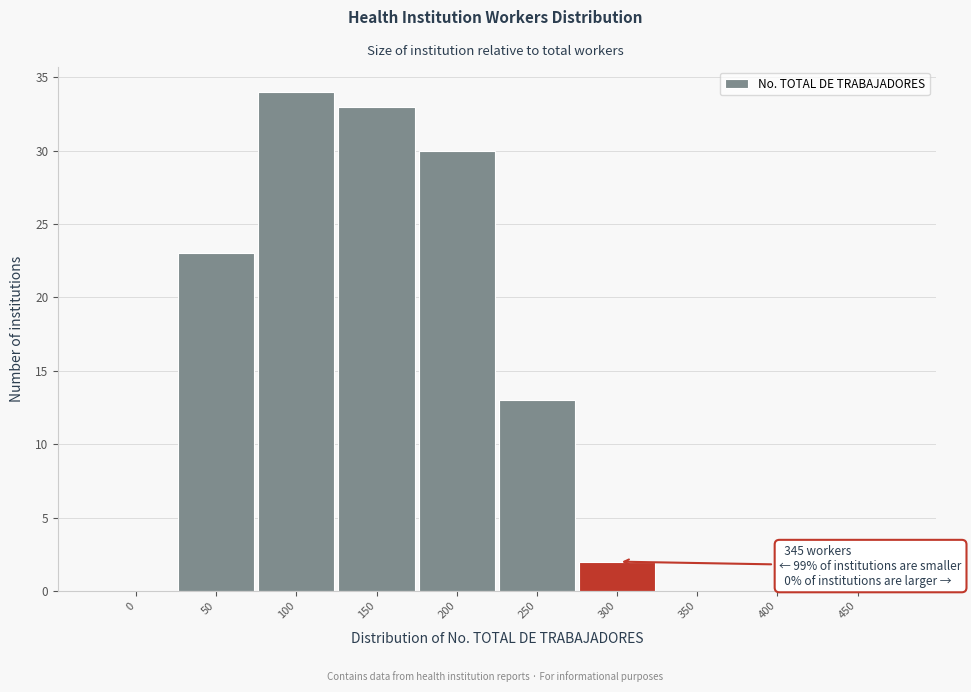

Reading left to right, extract all data points from this chart.

0=0	50=23	100=34	150=33	200=30	250=13	300=2	350=0	400=0	450=0